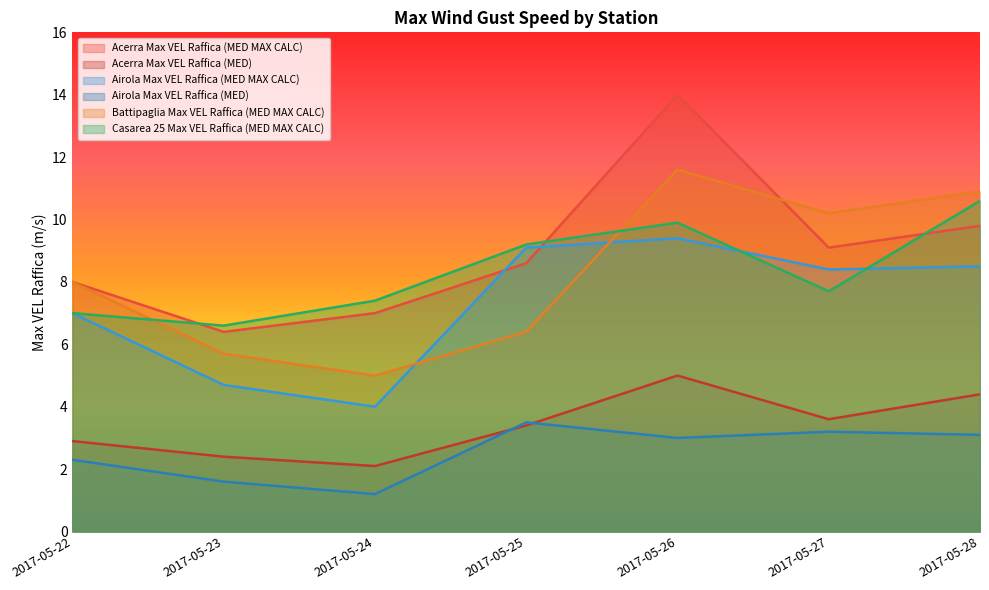

Which series has the largest total across all categories?

Acerra Max VEL Raffica (MED MAX CALC)